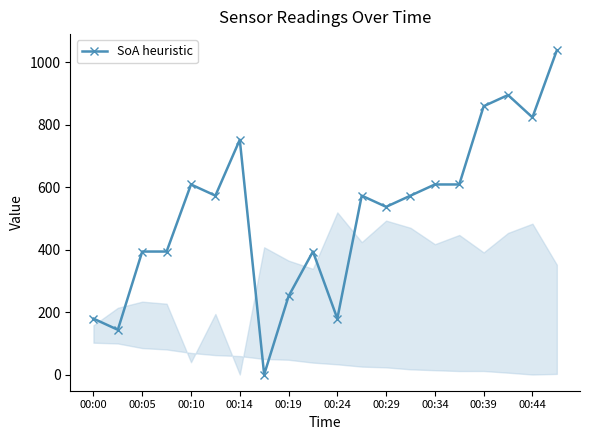

What is the maximum value shown in the chart?

1037.7